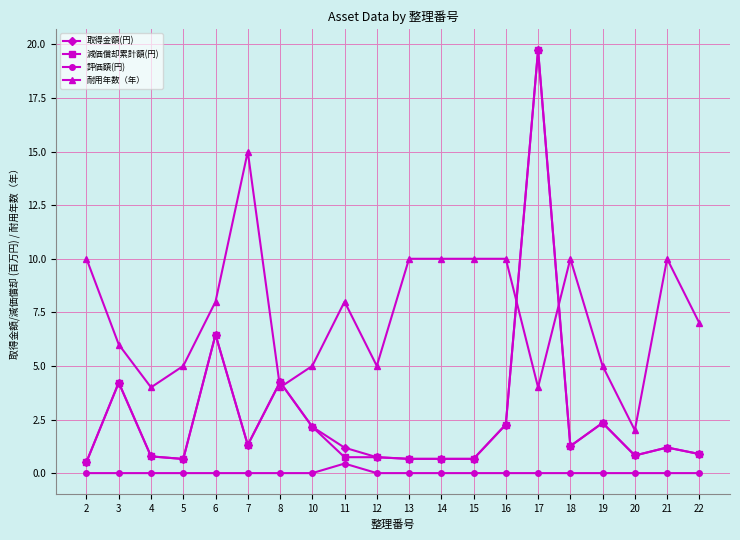

Is it true that 減価償却累計額(円) equals 11.3 at 6?

False